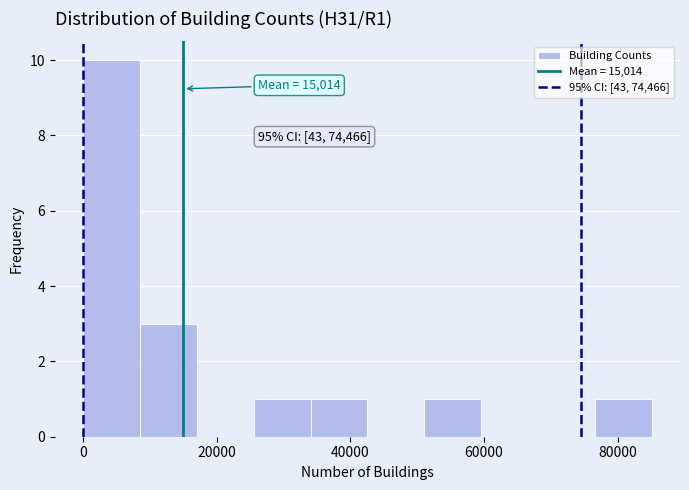

Over which range of the x-axis is the bar tallest?

0 to 8000